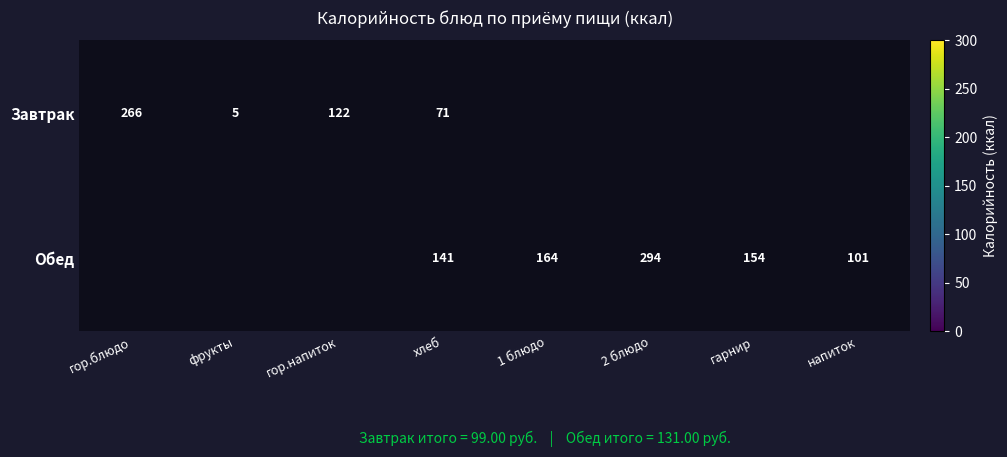

True or false: Обед has a value of 78.8 at гарнир.

False